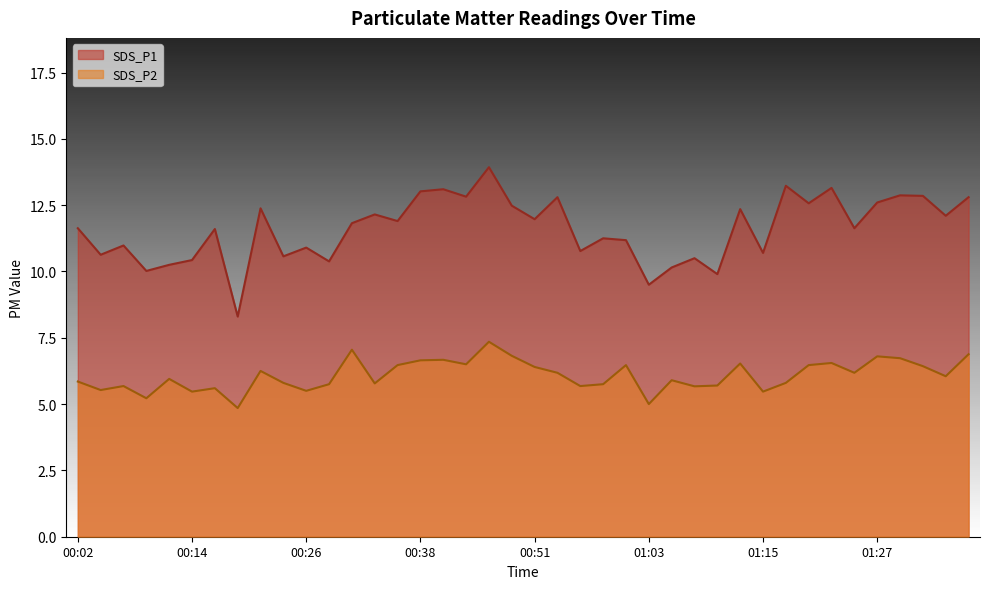

What is the difference between the SDS_P1 values at 01:13 and 01:05?

2.2